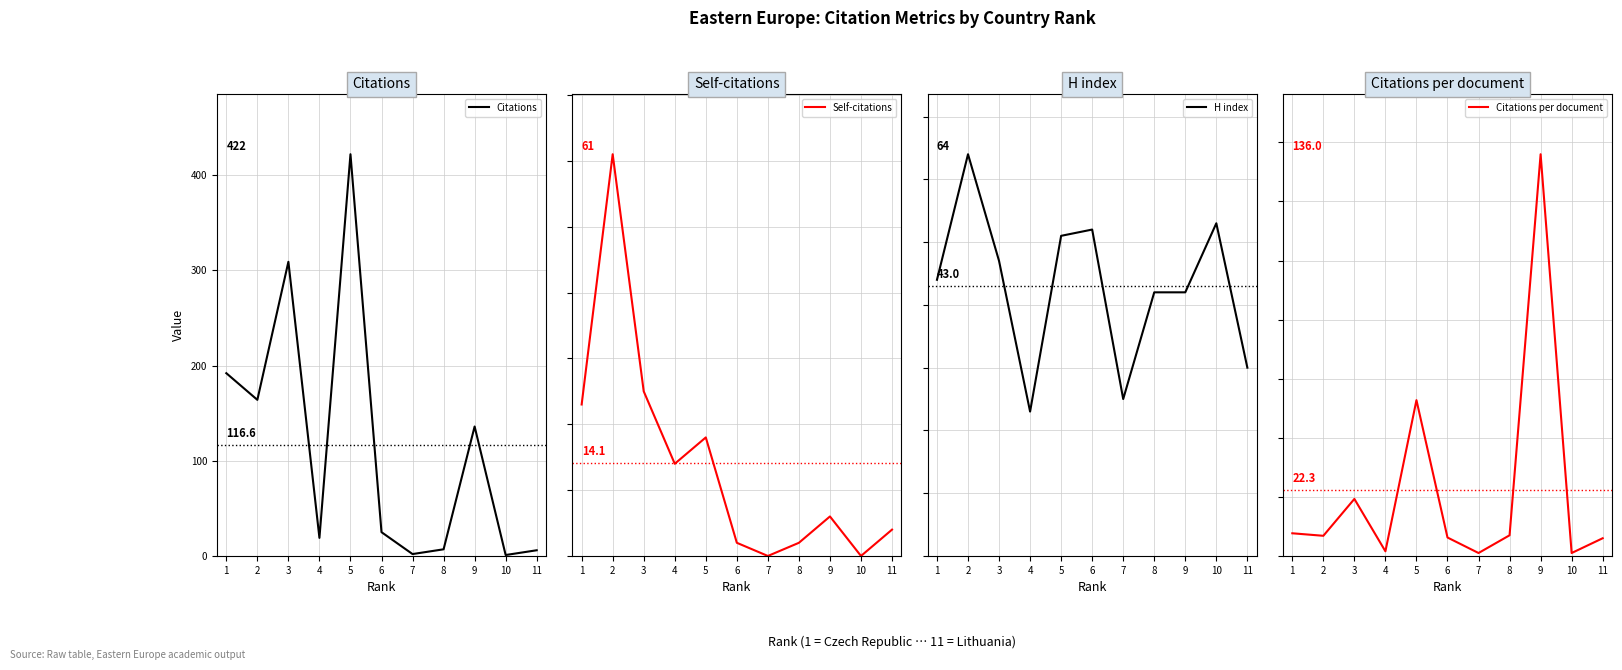

Which series changed the most between 1 and 4?

Citations